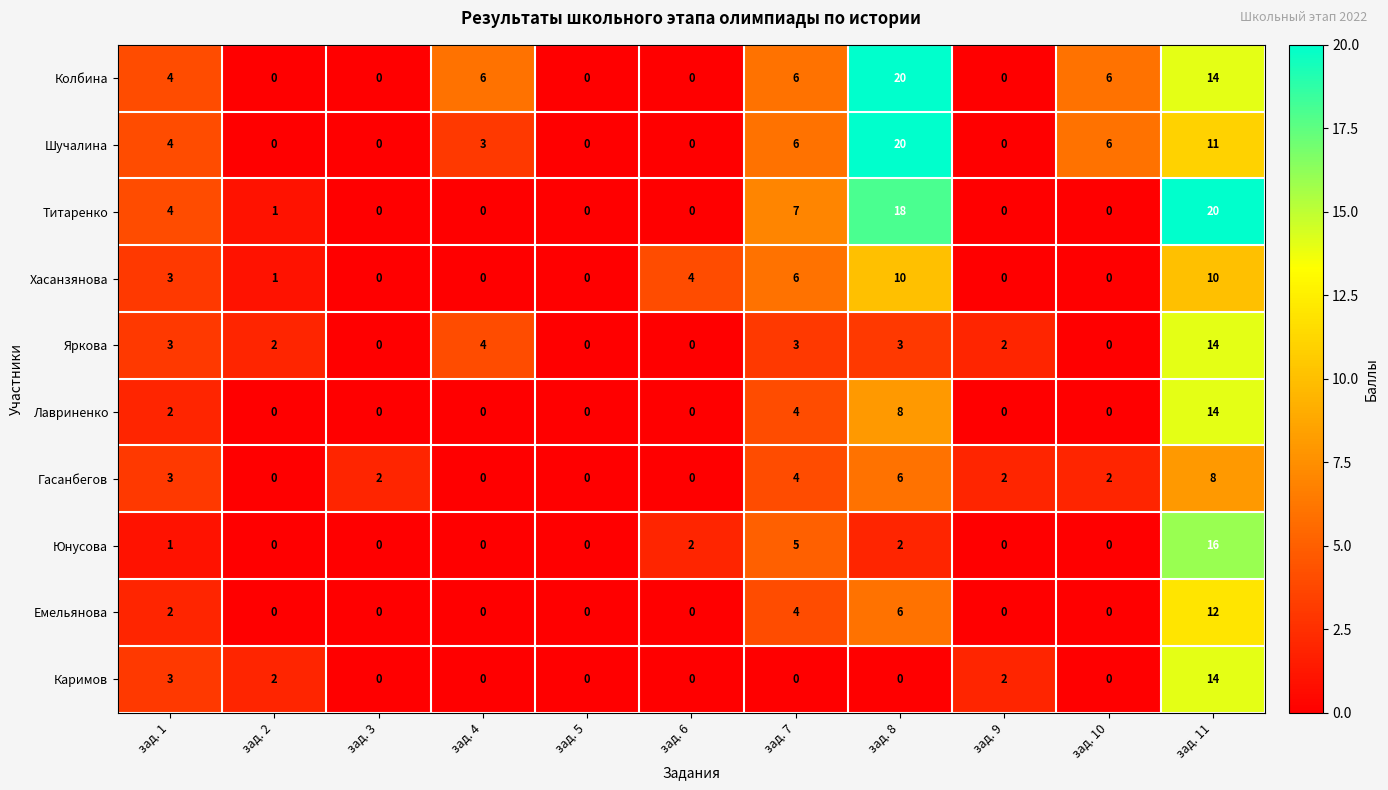

How many data points in Колбина are less than 4?

5